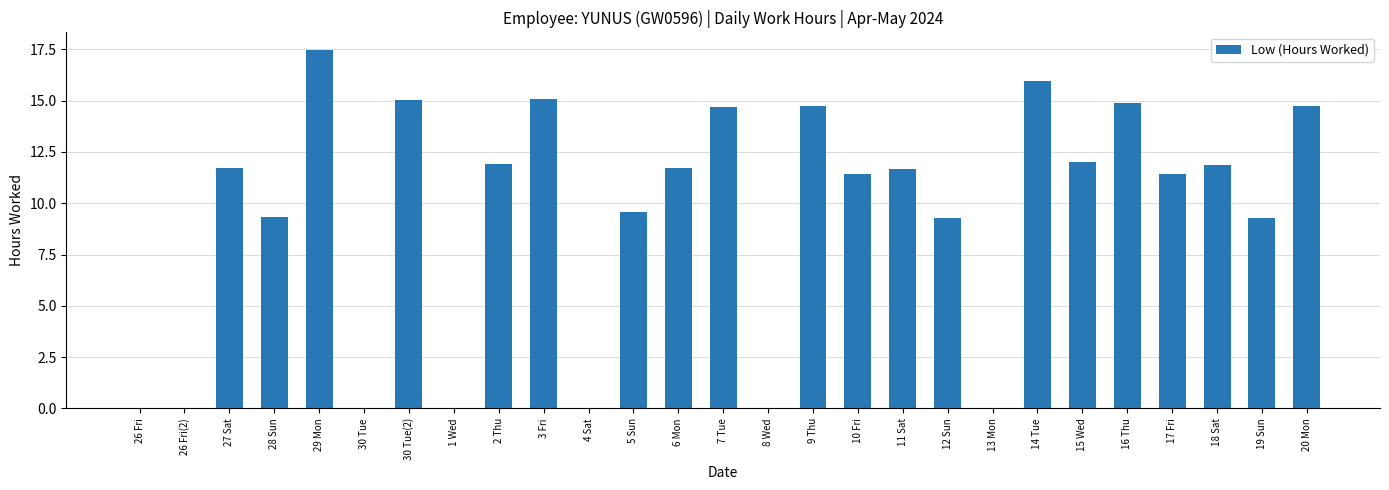

True or false: the data shows 6.4 at 10 Fri.

False